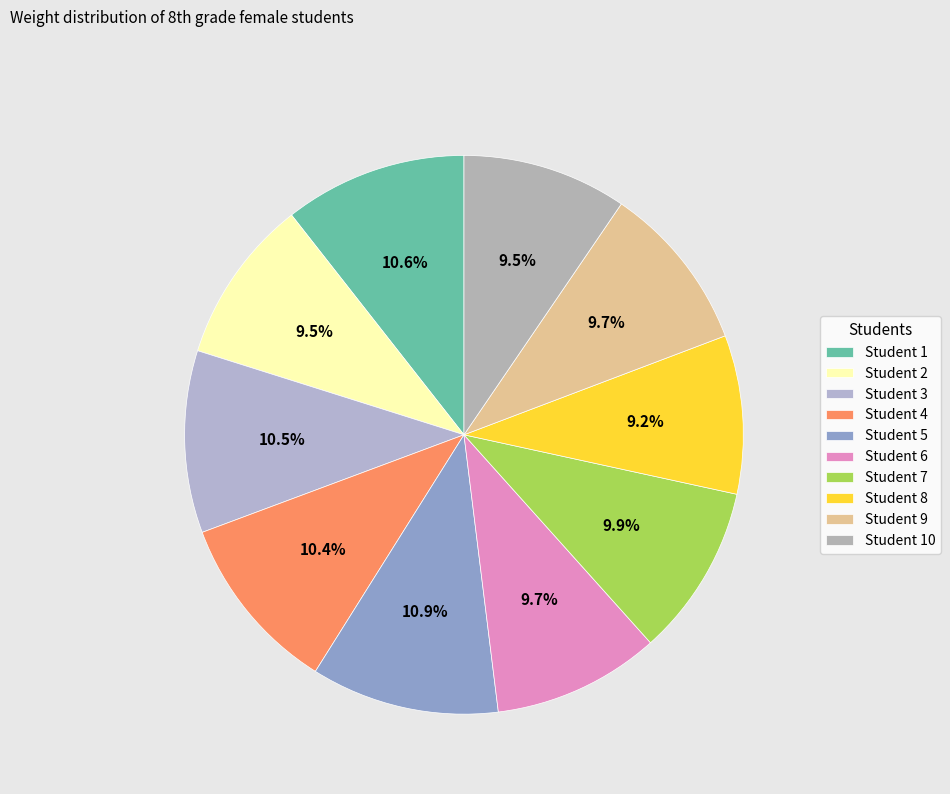

How many segments does this pie chart have?

10